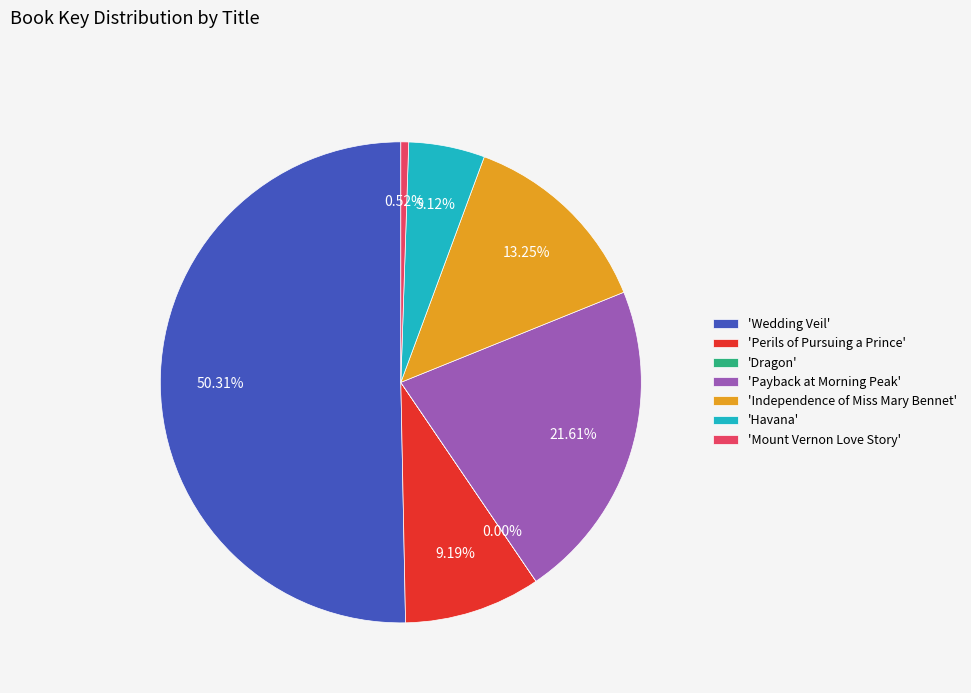

Does 'Mount Vernon Love Story' account for over 50% of the chart?

No